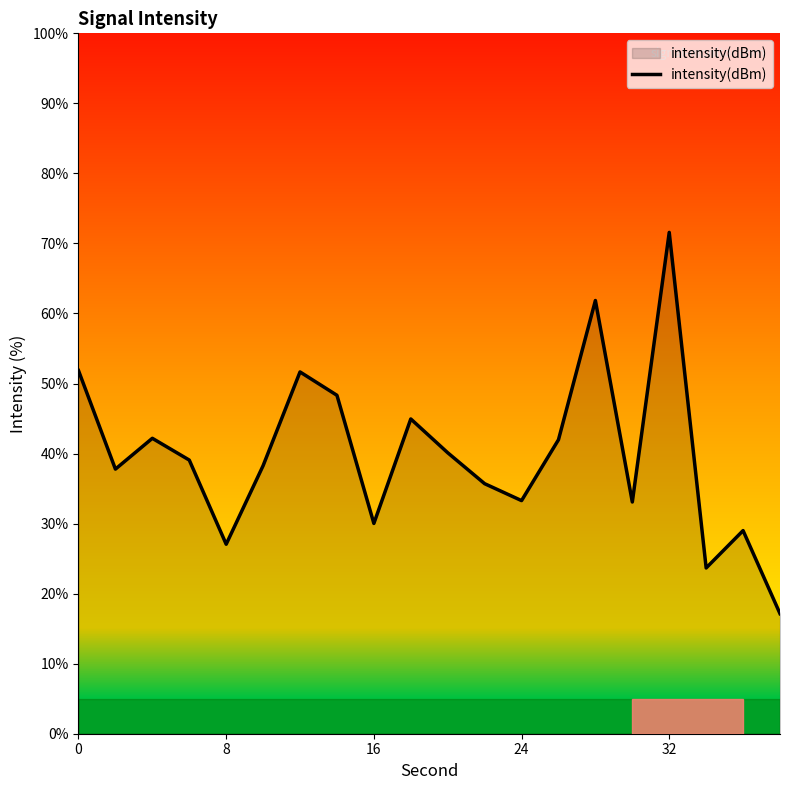

What is the minimum value shown in the chart?

17.1